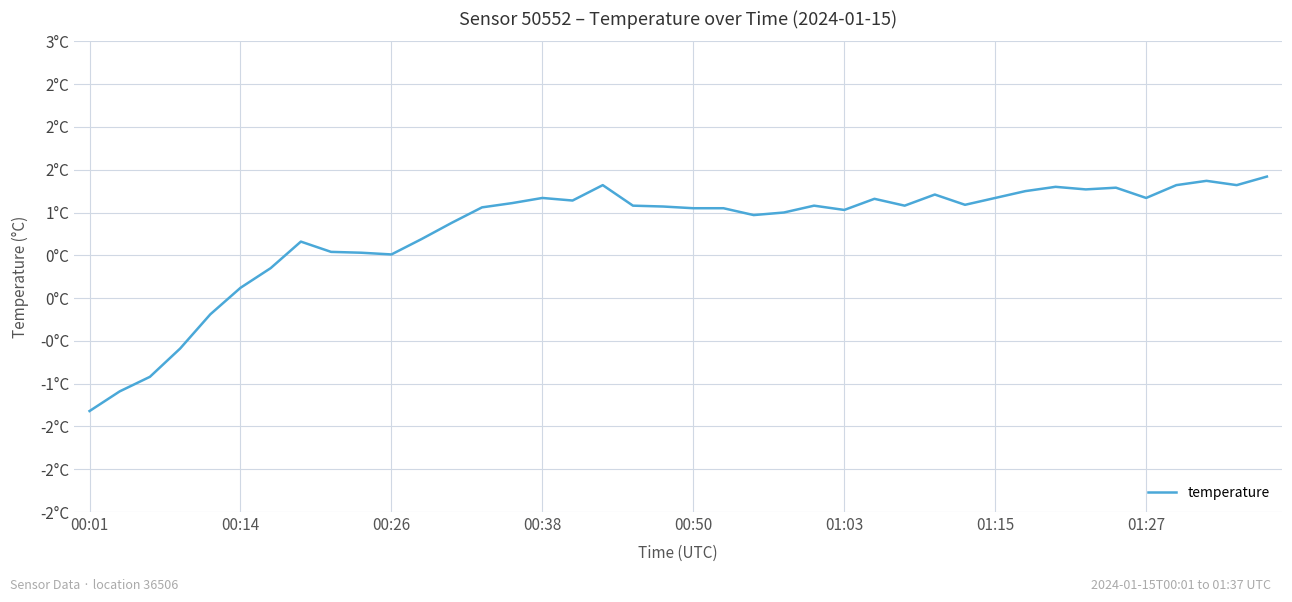

Does the chart display data point markers on the line(s)?

No